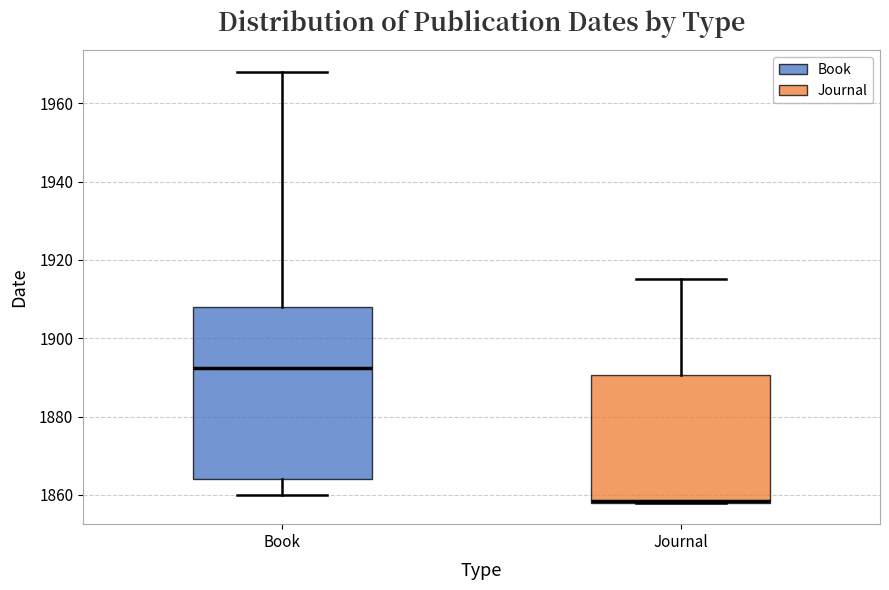

Reading left to right, read every box against the y-axis: the position of its median line, the range the box covers, and the ends of its whiskers. The values are not printed on the chart, so give them approximately, as read against the axis.

Book: median 1892, box 1864 to 1908, whiskers 1860 to 1968
Journal: median 1858, box 1858 to 1890, whiskers 1858 to 1916